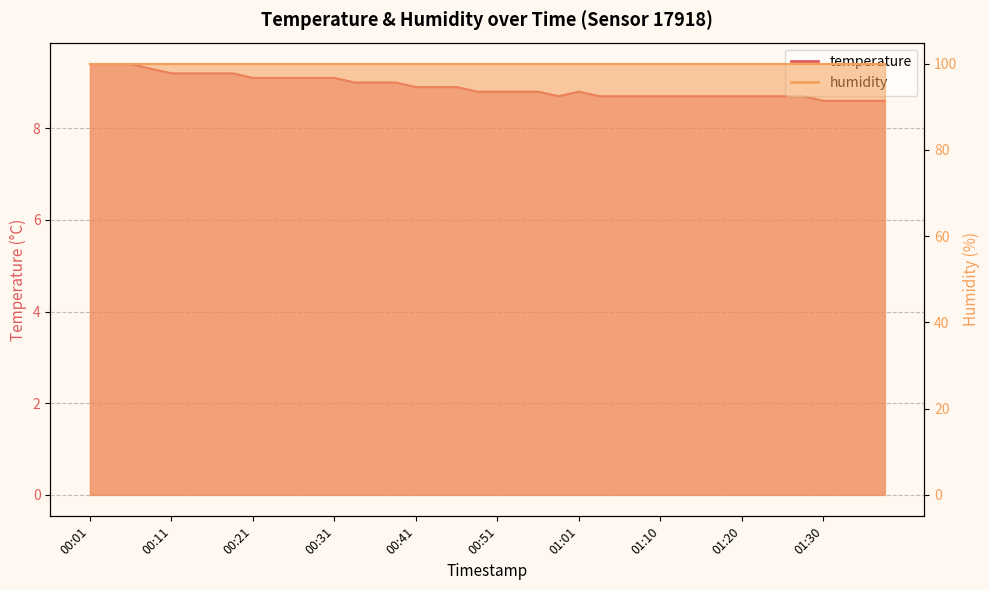

Where is the first local minimum?

00:58